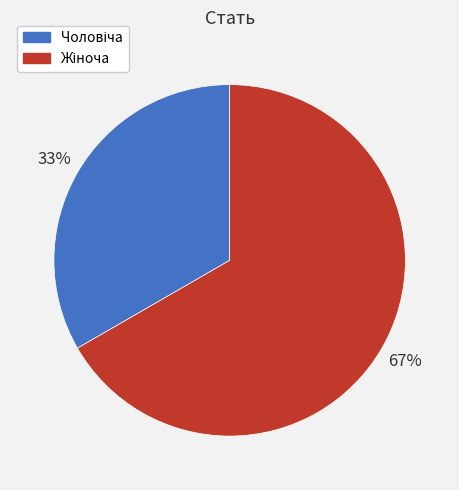

Does any single category account for the majority?

Yes